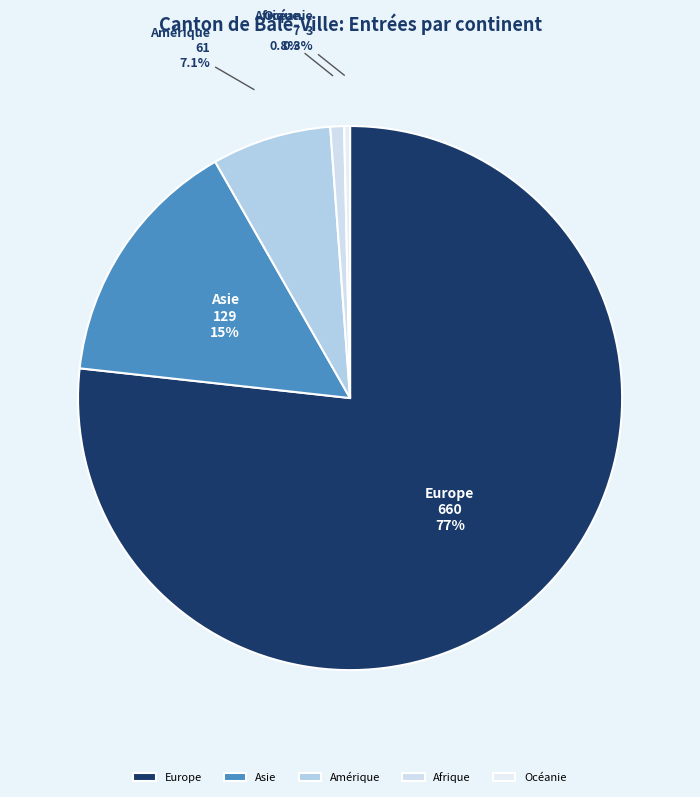

To the nearest percent, what is the combined percentage of Asie and Europe?

92%